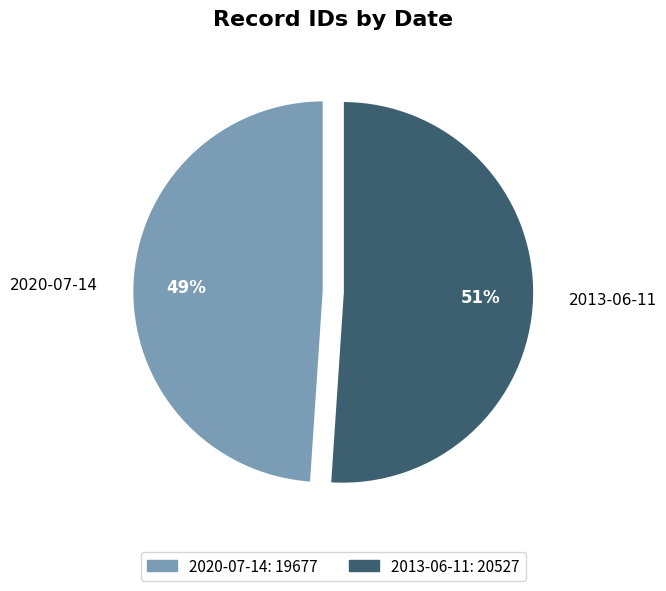

Which has a higher value, 2020-07-14 or 2013-06-11?

2013-06-11